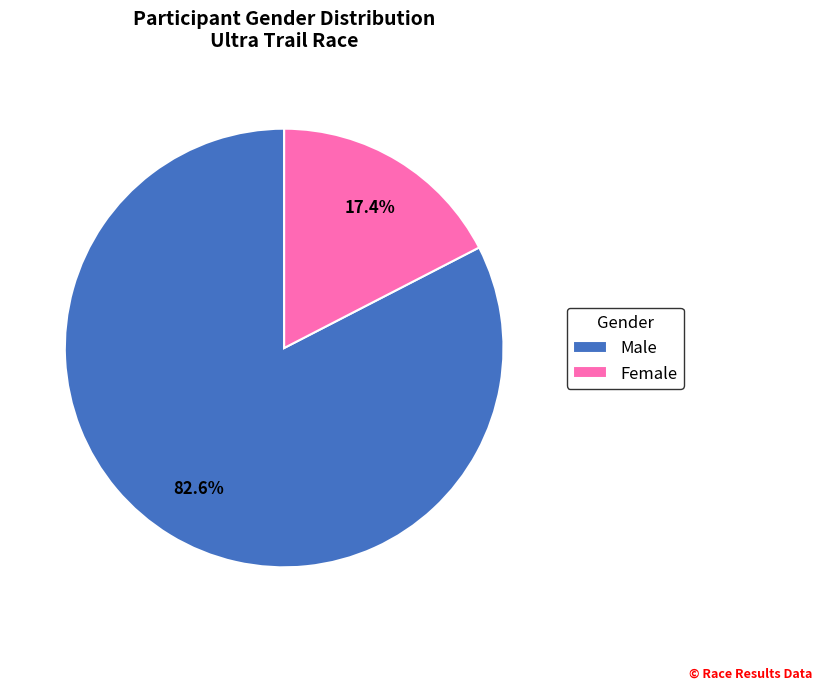

Which has a higher value, Female or Male?

Male